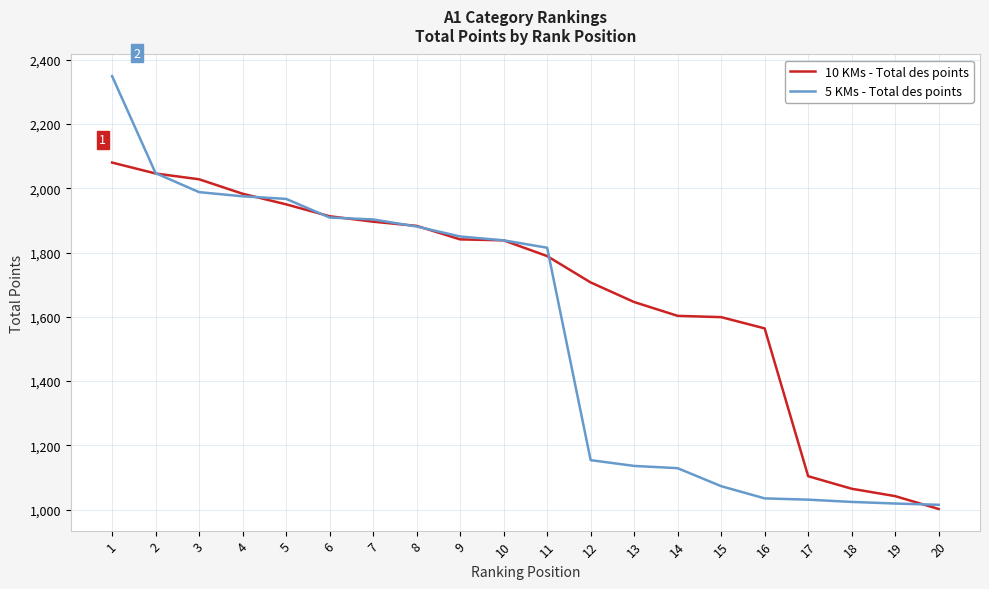

What is the smallest value displayed?

1002